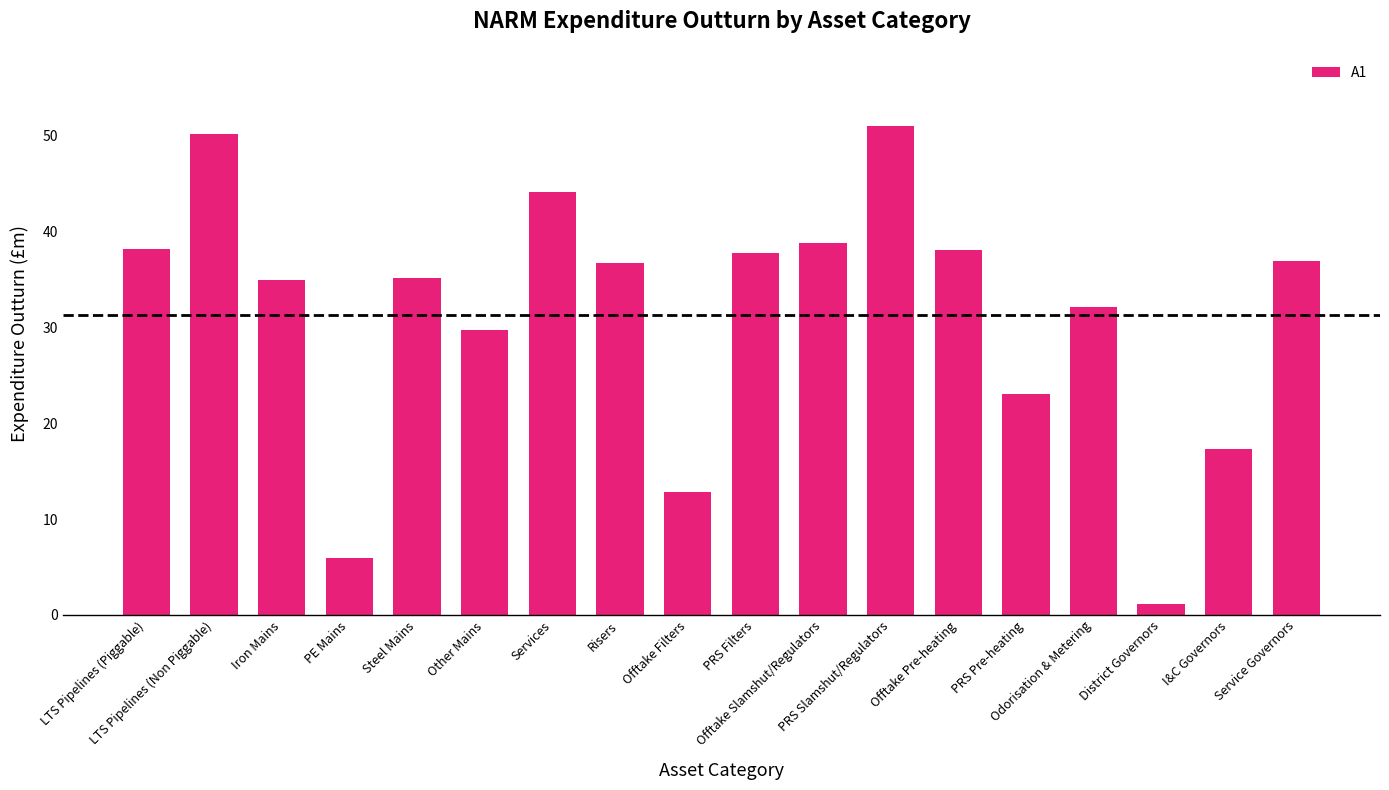

At which category does the chart reach its minimum across all series?

District Governors